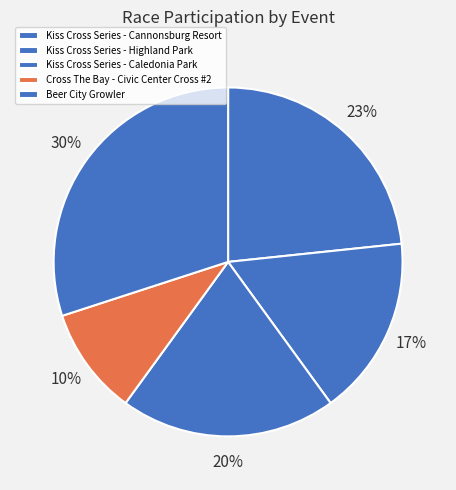

Which slice is the smallest?

Cross The Bay - Civic Center Cross #2